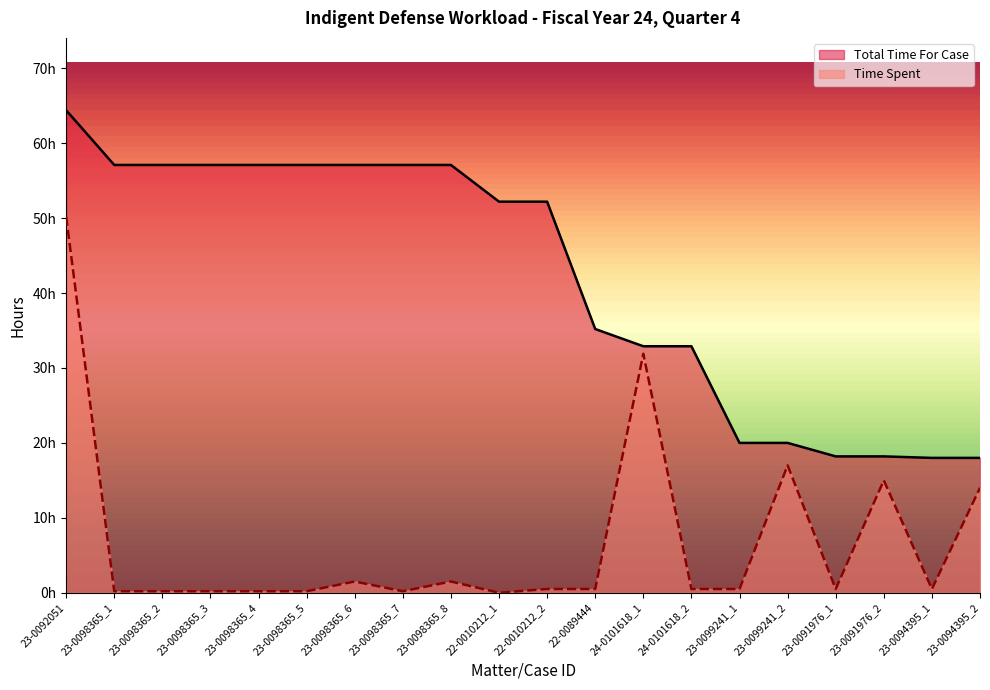

Reading left to right, transcribe all the data shown in this chart.

Total Time For Case: 23-0092051=64.4	23-0098365_1=57.1	23-0098365_2=57.1	23-0098365_3=57.1	23-0098365_4=57.1	23-0098365_5=57.1	23-0098365_6=57.1	23-0098365_7=57.1	23-0098365_8=57.1	22-0010212_1=52.2	22-0010212_2=52.2	22-0089444=35.2	24-0101618_1=32.9	24-0101618_2=32.9	23-0099241_1=20.0	23-0099241_2=20.0	23-0091976_1=18.2	23-0091976_2=18.2	23-0094395_1=18.0	23-0094395_2=18.0
Time Spent: 23-0092051=50.2	23-0098365_1=0.2	23-0098365_2=0.2	23-0098365_3=0.2	23-0098365_4=0.2	23-0098365_5=0.2	23-0098365_6=1.5	23-0098365_7=0.2	23-0098365_8=1.5	22-0010212_1=0.0	22-0010212_2=0.5	22-0089444=0.5	24-0101618_1=31.9	24-0101618_2=0.5	23-0099241_1=0.5	23-0099241_2=17.0	23-0091976_1=0.5	23-0091976_2=15.0	23-0094395_1=0.5	23-0094395_2=14.0